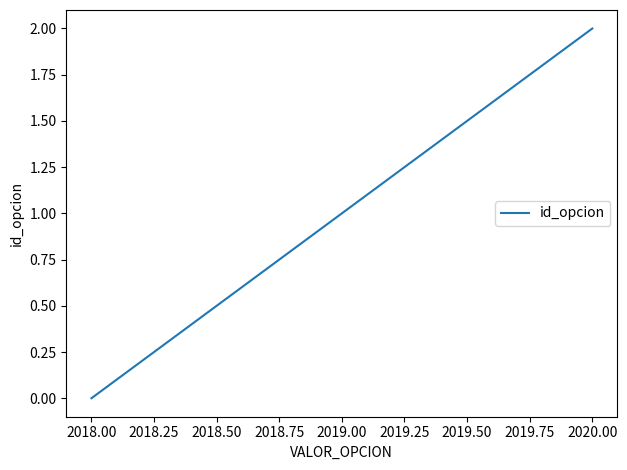

At which category does the chart reach its peak across all series?

2020.00